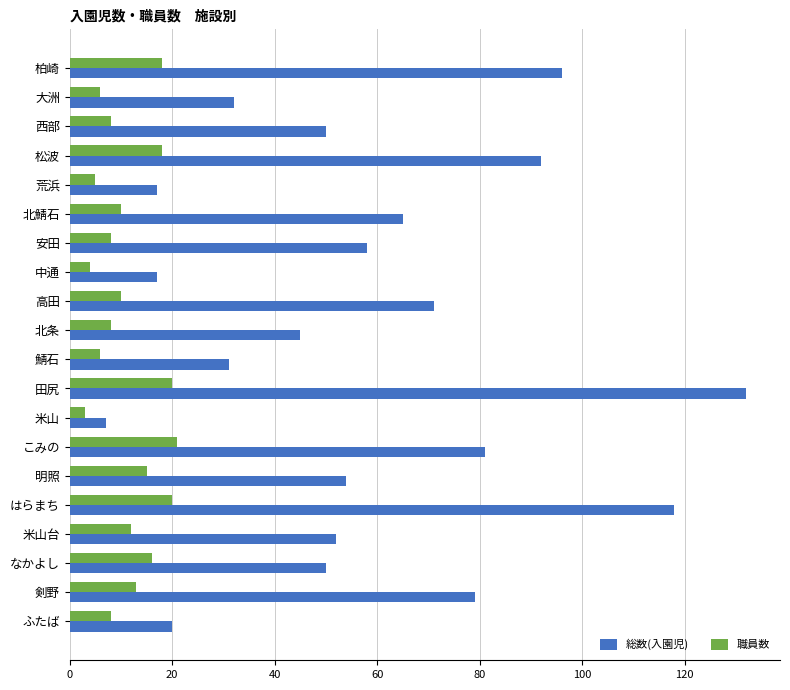

What is the maximum value for 職員数?

21